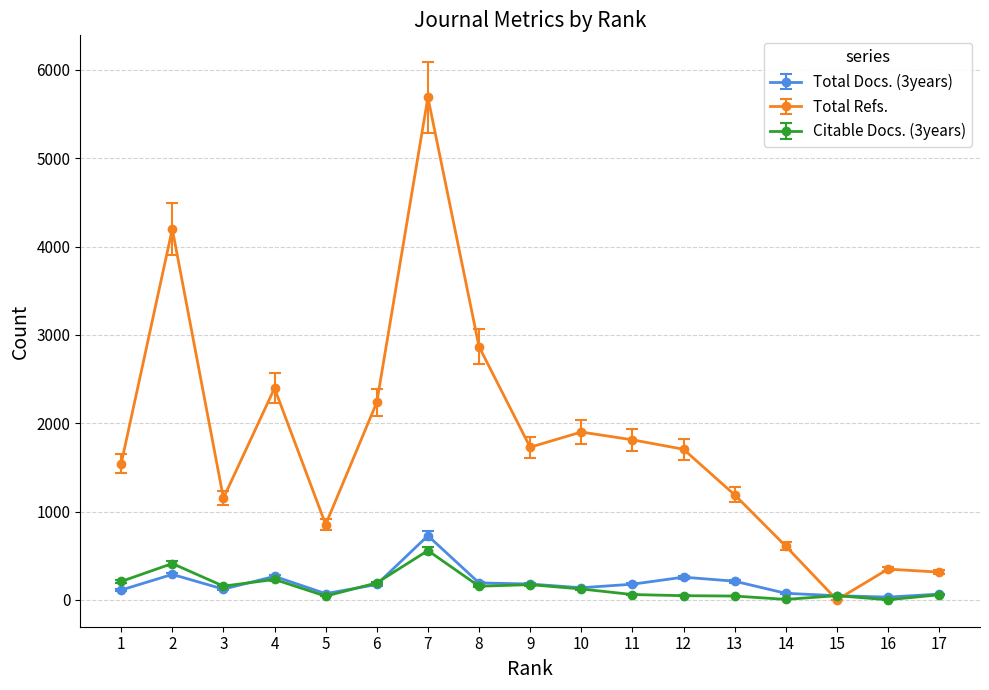

After their last crossing, which series has the higher values: Total Docs. (3years) or Total Refs.?

Total Refs.